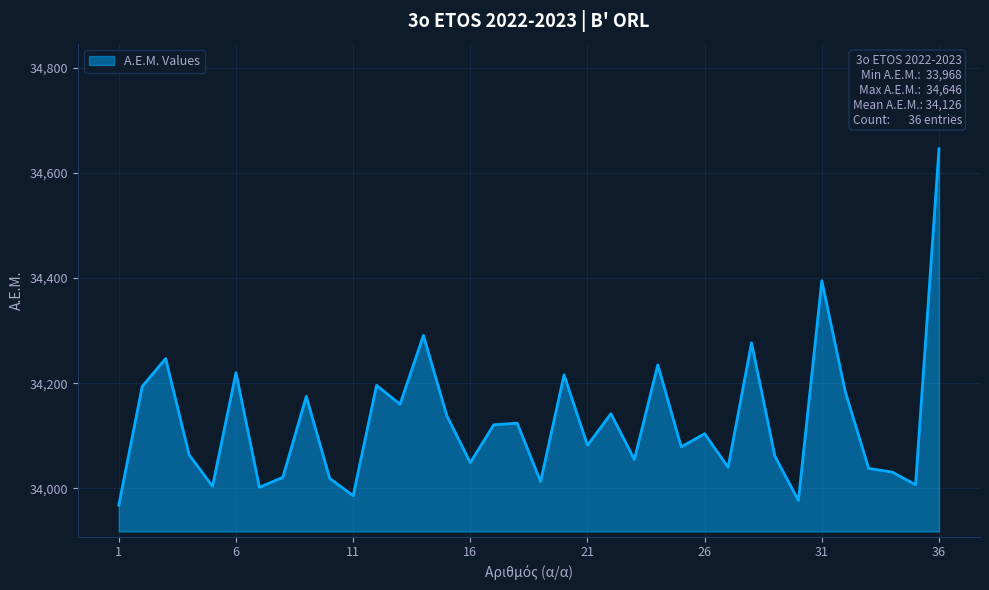

What is the smallest value displayed?

33968